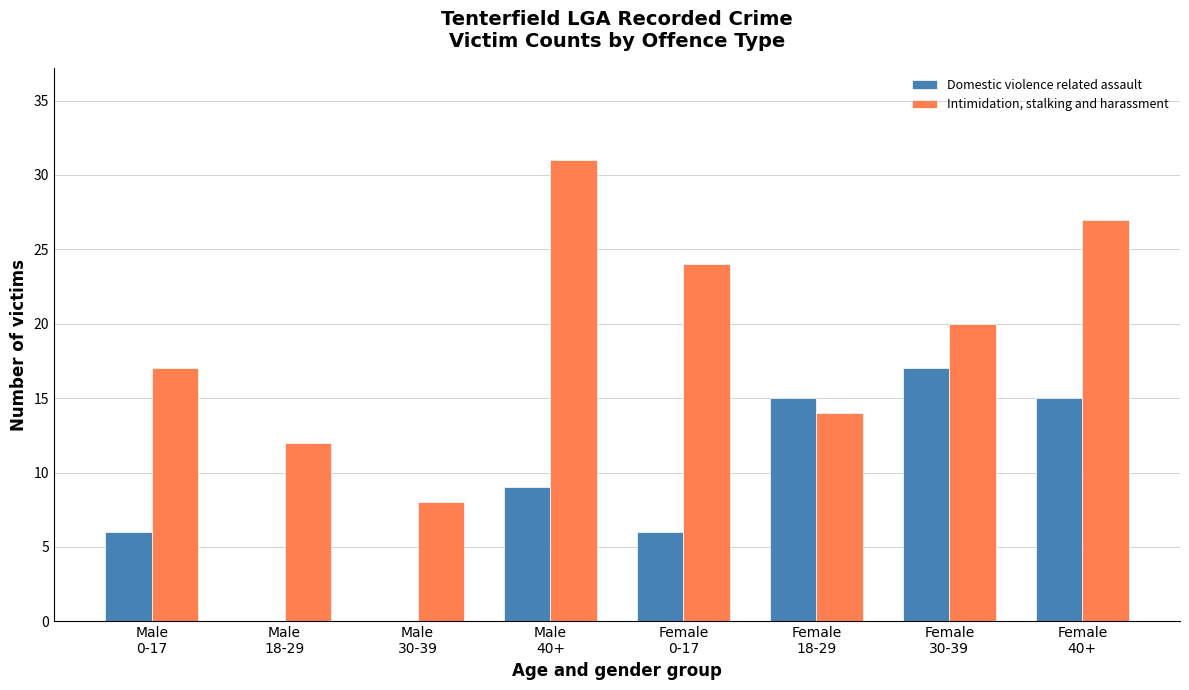

Is it true that Intimidation, stalking and harassment equals 9 at Female
18-29?

False